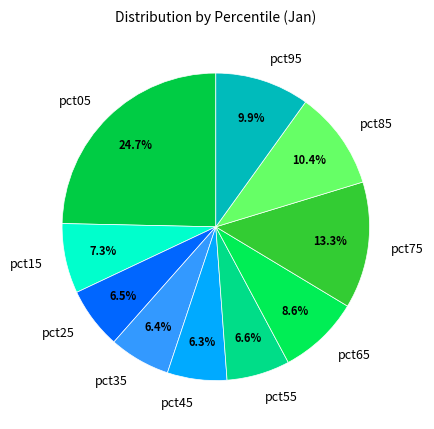

To the nearest percent, what is the difference between the pct15 and pct25 slice percentages?

1%